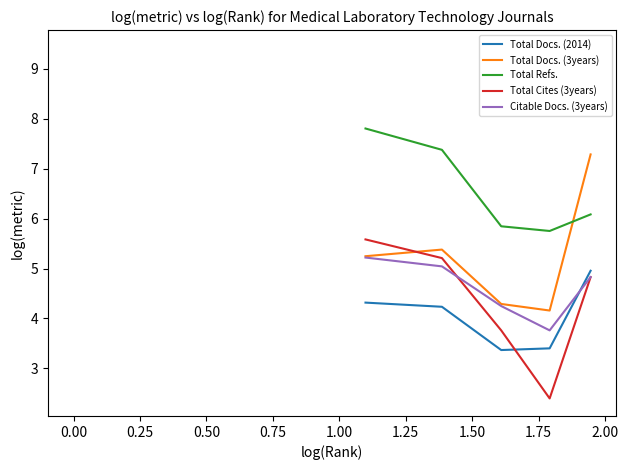

How many interior local valleys does the Total Docs. (3years) series have?

1